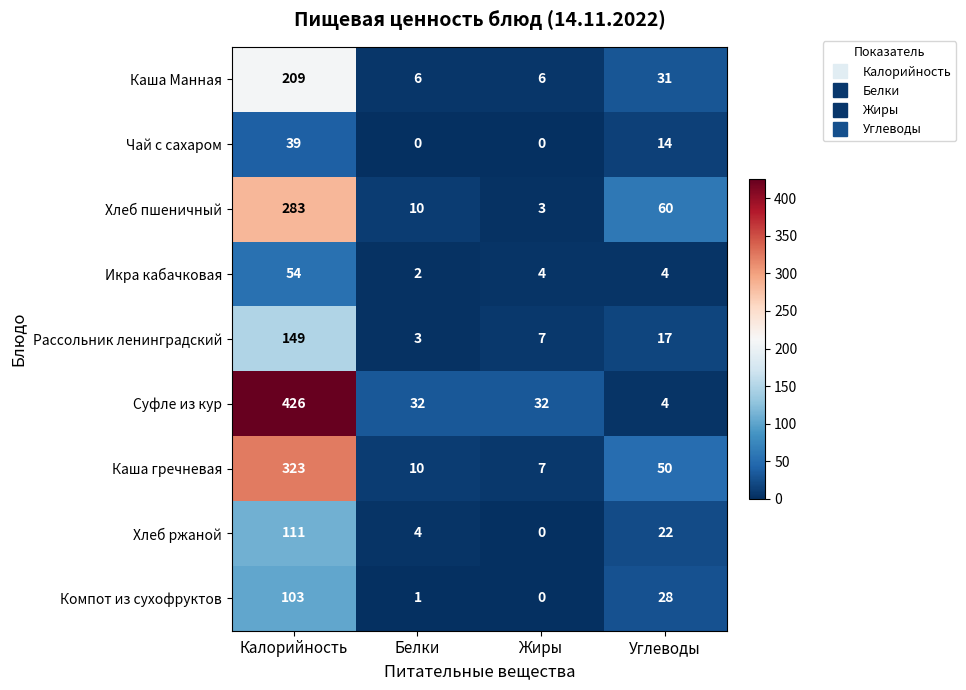

Rank the categories by Рассольник ленинградский value from highest to lowest.

Калорийность, Углеводы, Жиры, Белки